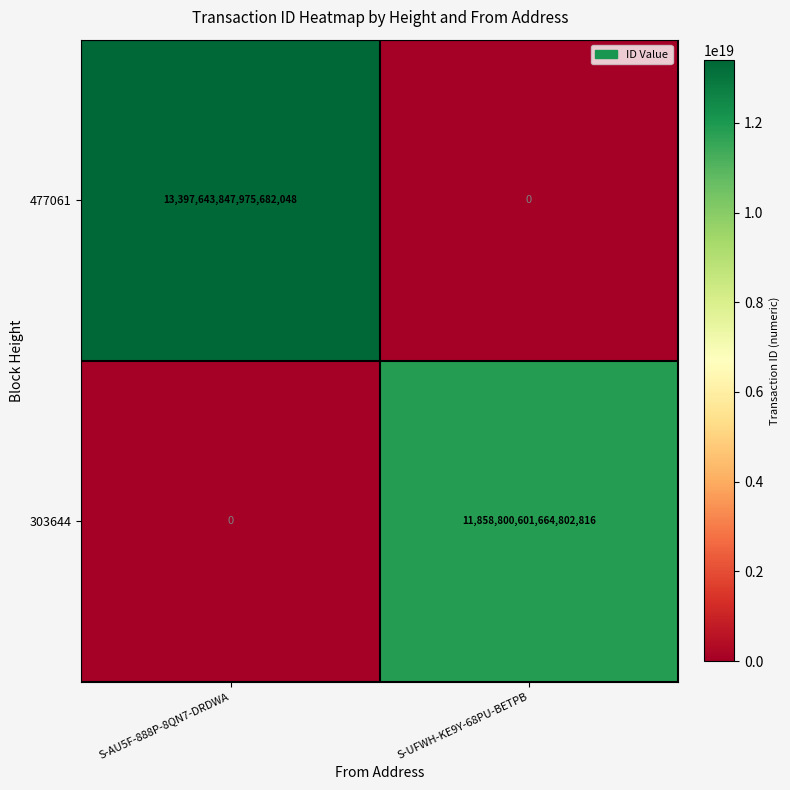

Which series has the widest spread of values?

477061